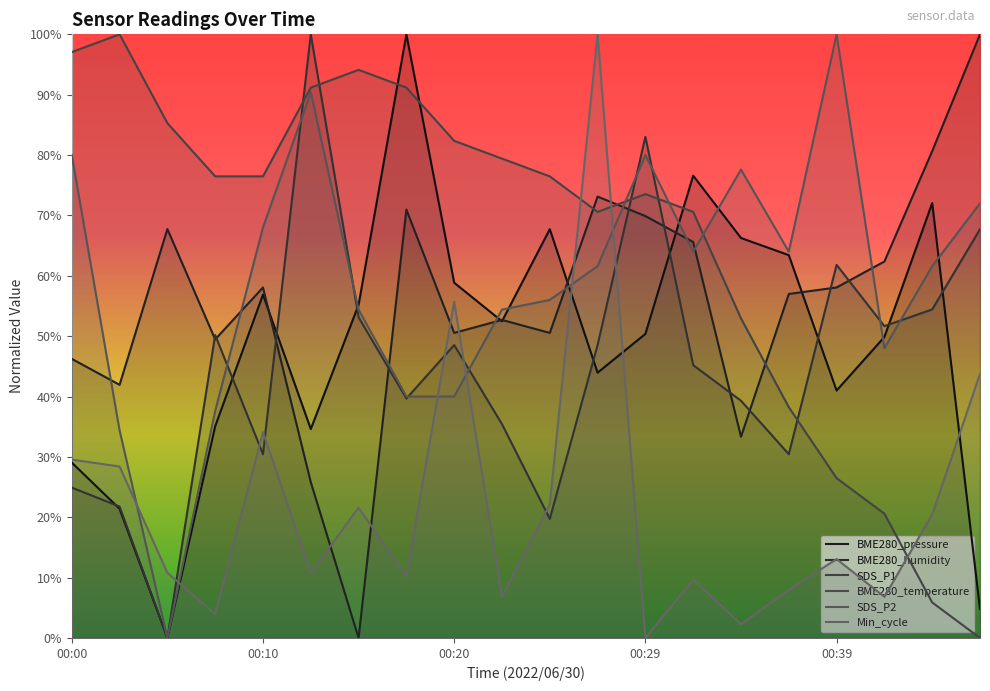

Does the chart display data point markers on the line(s)?

No